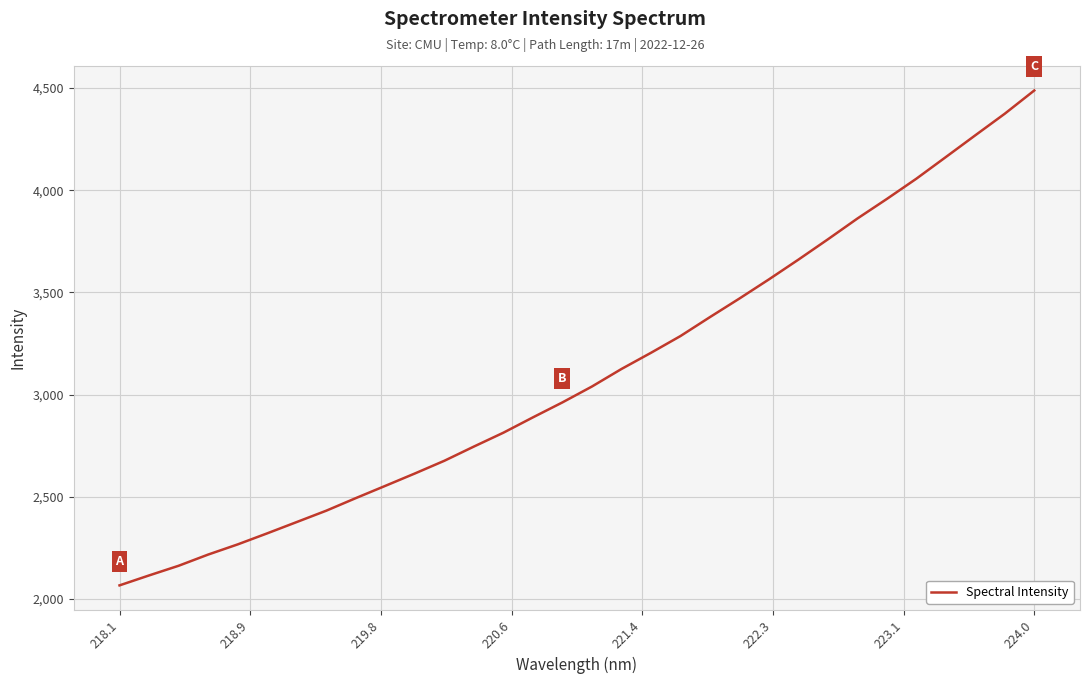

What is the difference between the maximum and minimum values?

2421.2